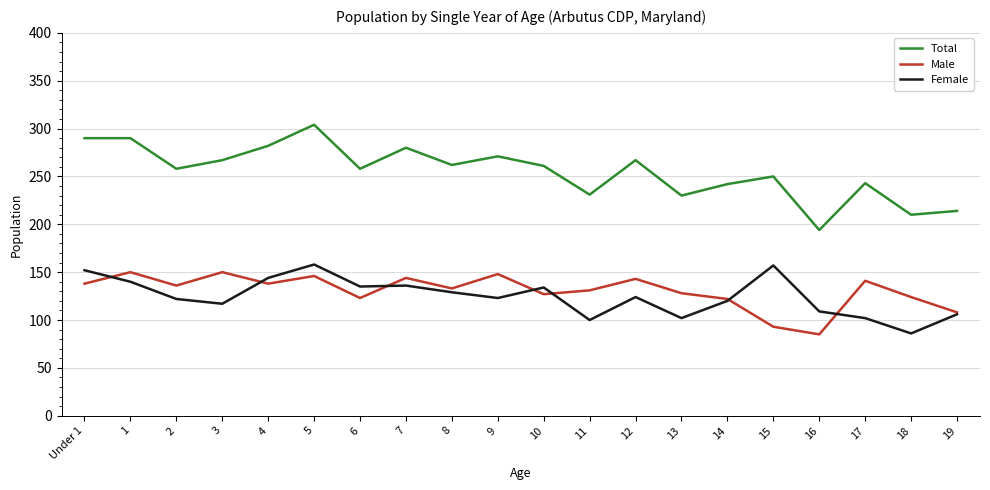

True or false: Male and Total cross at least once.

False